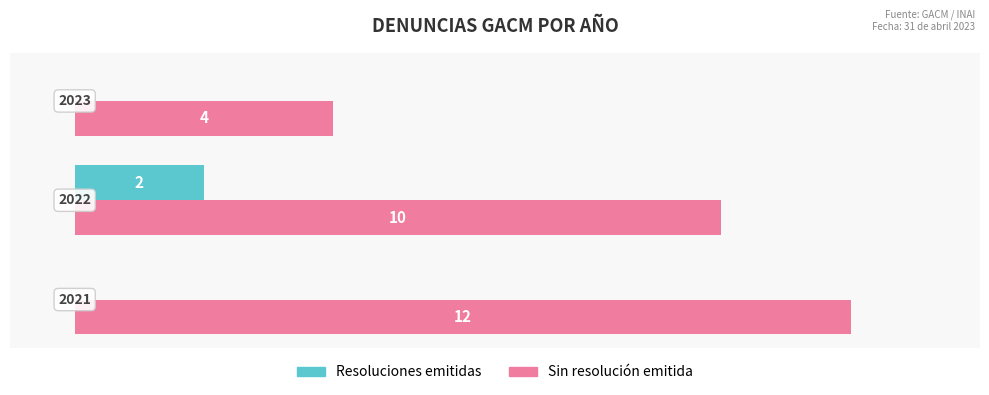

What is the greatest value displayed?

12